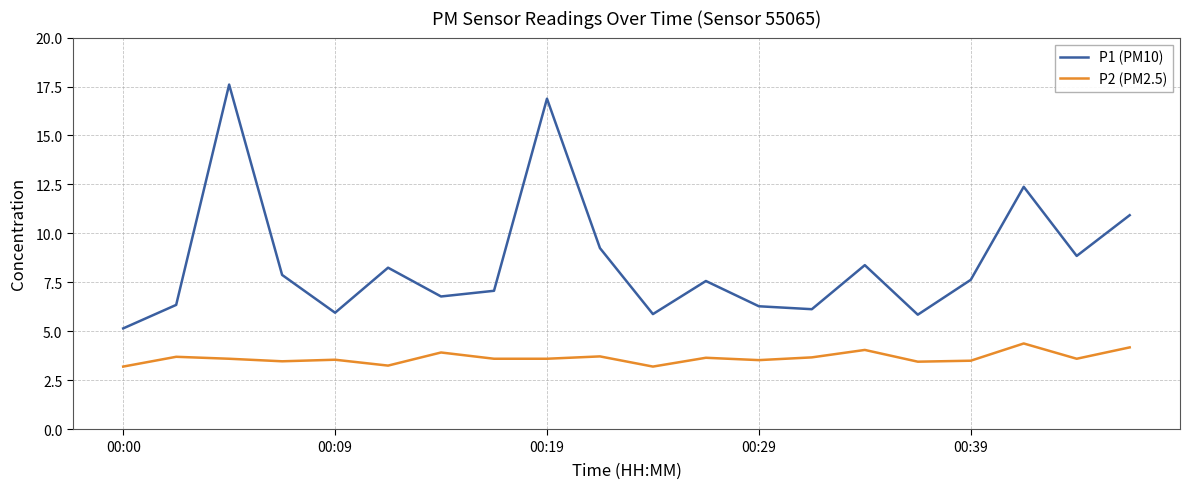

Which series has the widest spread of values?

P1 (PM10)